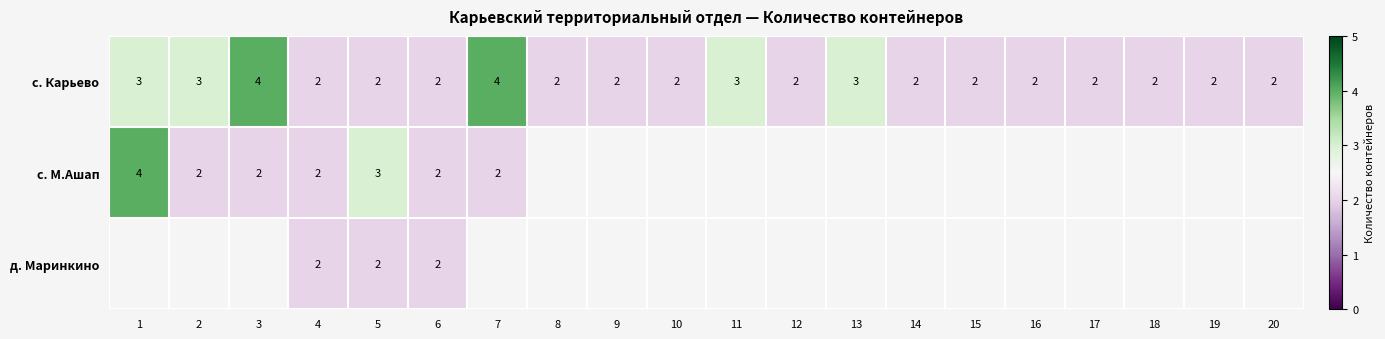

What is the sum of the с. Карьево values at 13 and 5?

5